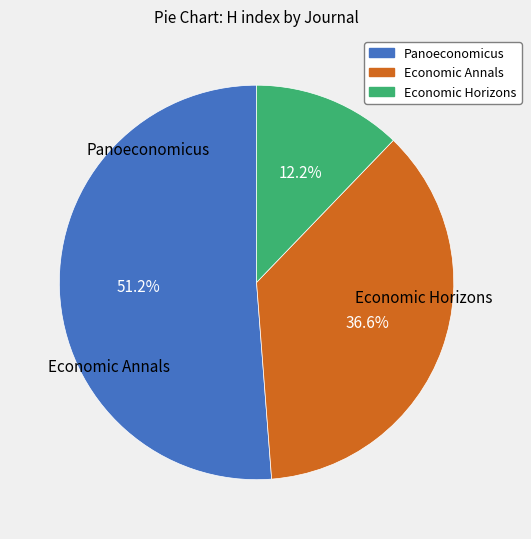

Which slice is the smallest?

Economic Horizons